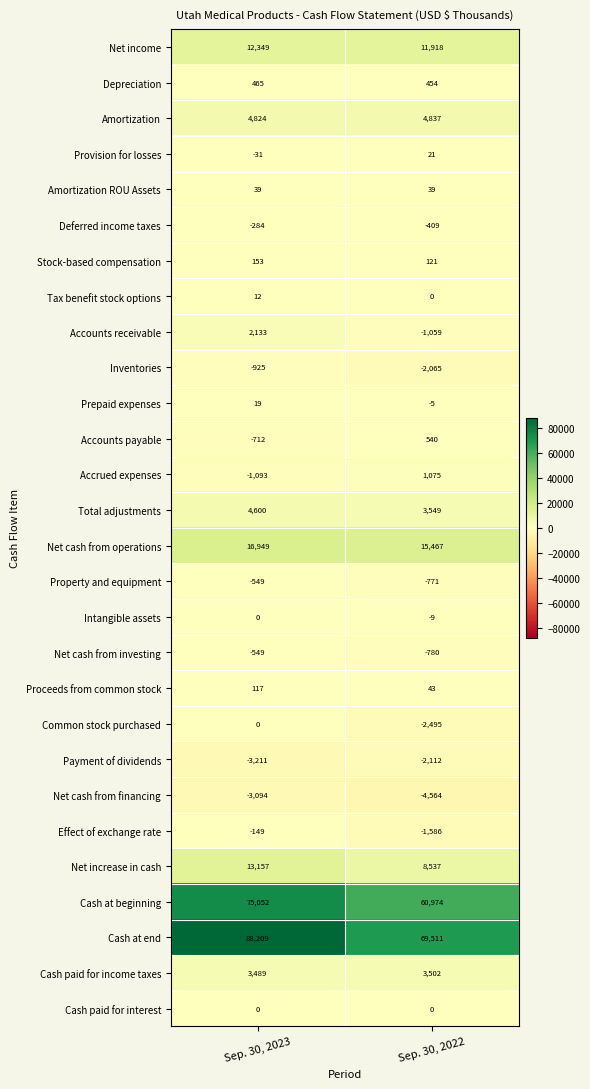

List the labels in order of Deferred income taxes value, smallest first.

Sep. 30, 2022, Sep. 30, 2023